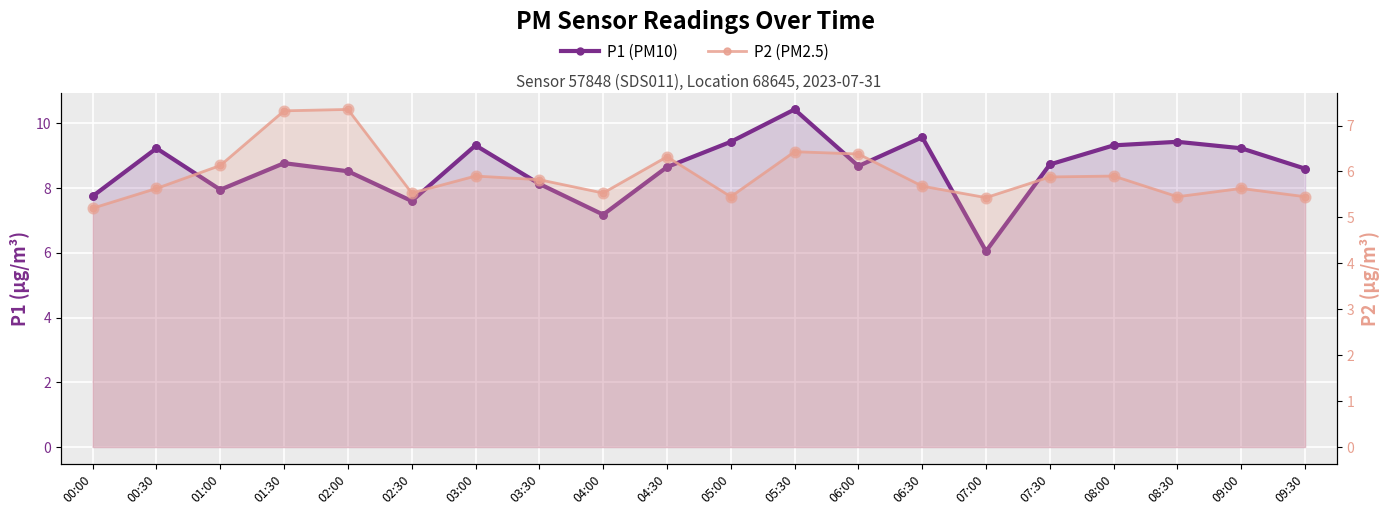

What is the total value across all series at 08:00?

15.2